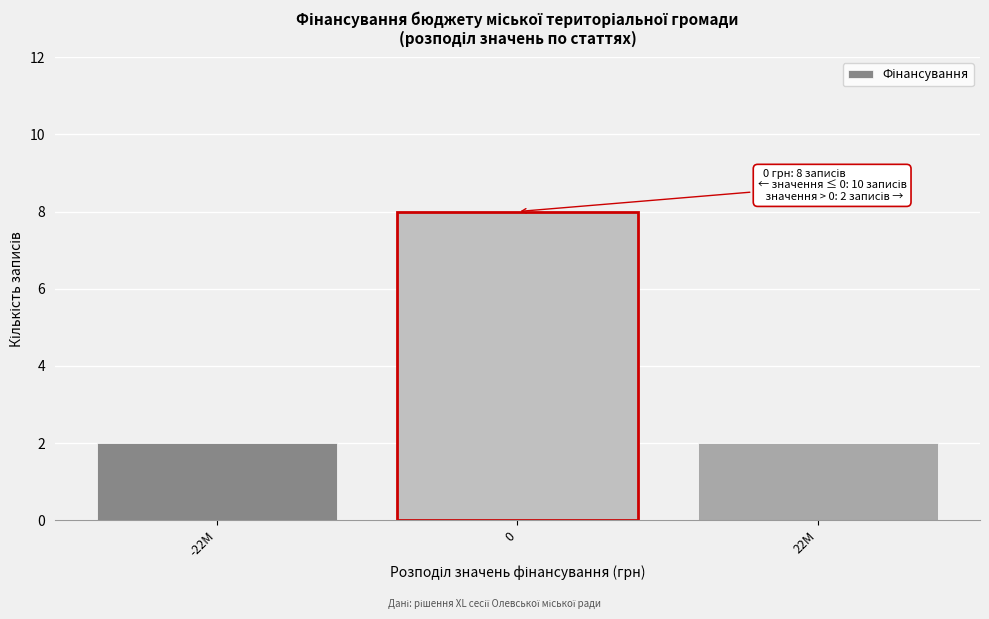

Reading left to right, list all the values displayed in this chart.

-22M=2	0=8	22M=2